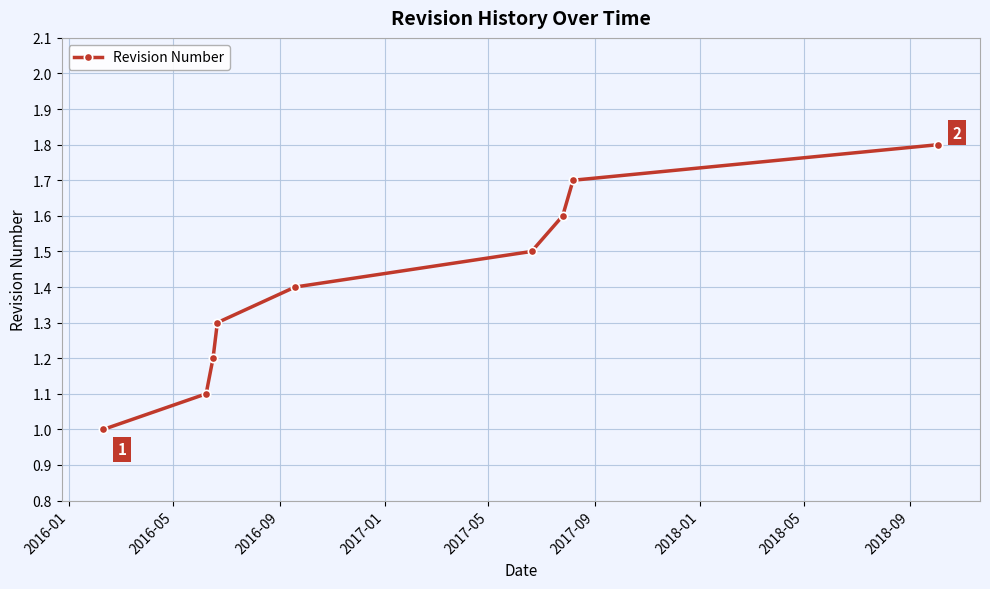

True or false: there are more than 1 points higher than both neighbors.

False